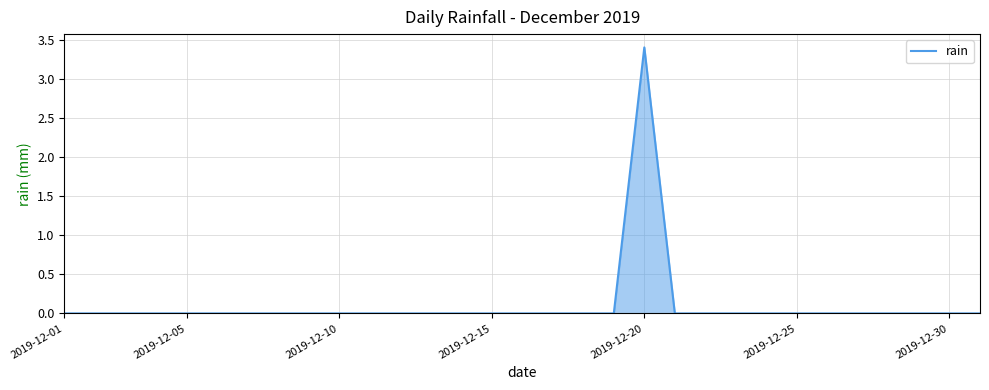

At which category does the chart reach its peak across all series?

2019-12-20